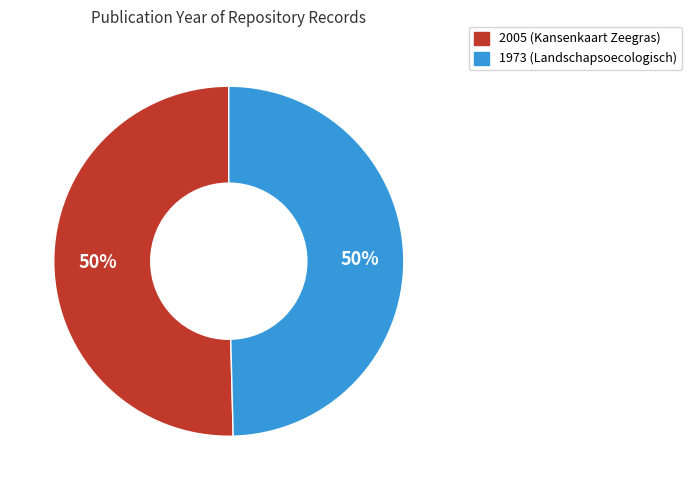

True or false: 2005 (Kansenkaart Zeegras) accounts for 36% of the total.

False